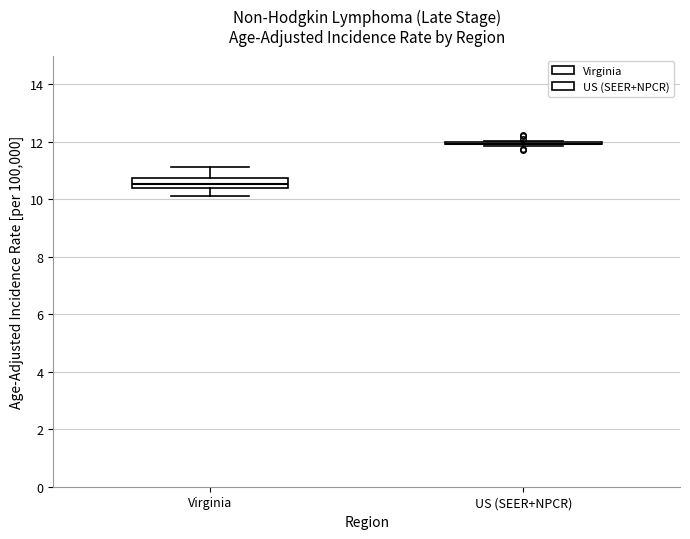

Comparing the boxes themselves (not the whiskers), which one is the tallest?

Virginia